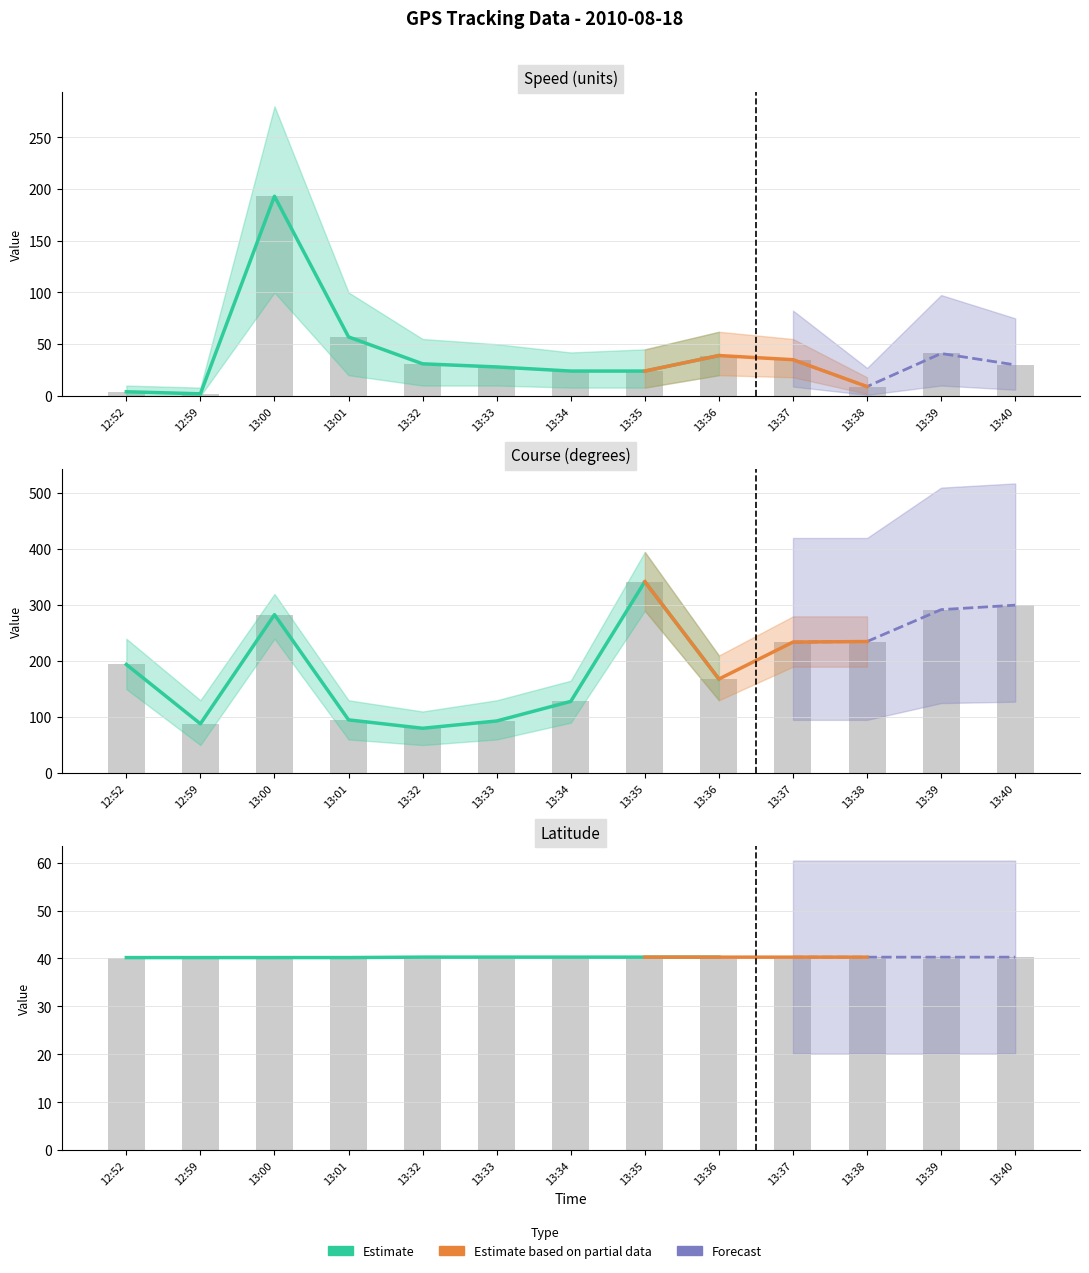

What is the spread (max minus min) of values at 13:39?

251.7